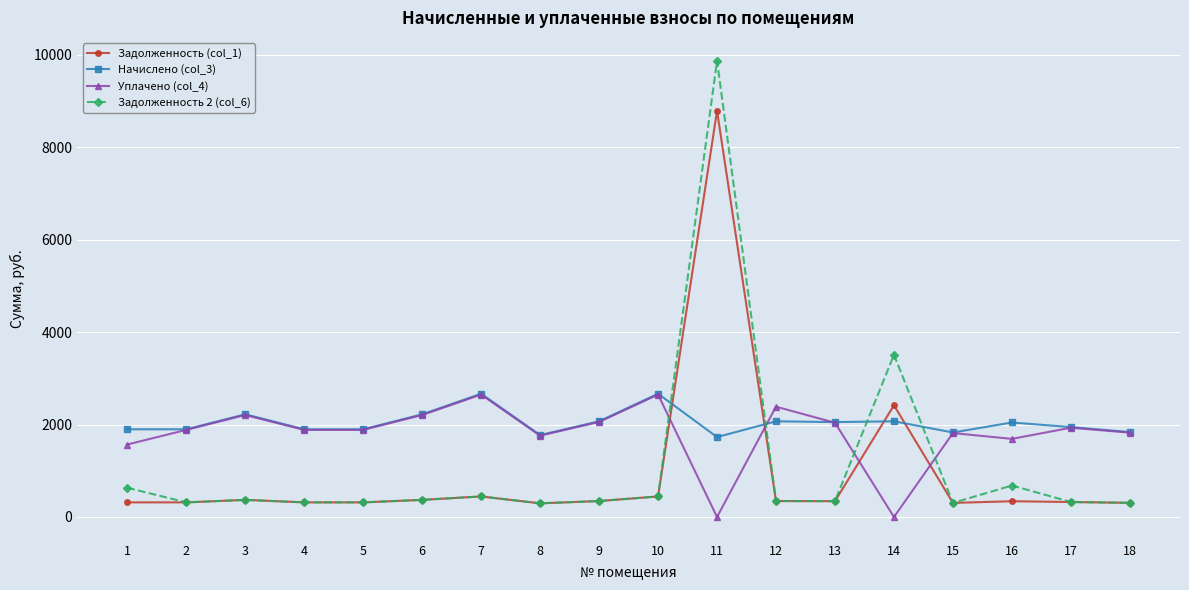

How many categories are shown in the chart?

18